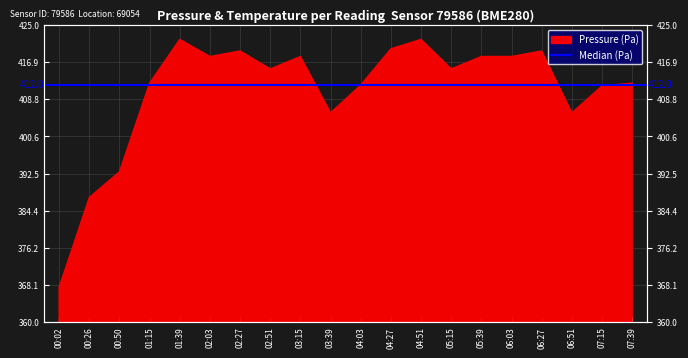

Is it true that the value at 04:51 is 8.3?

False